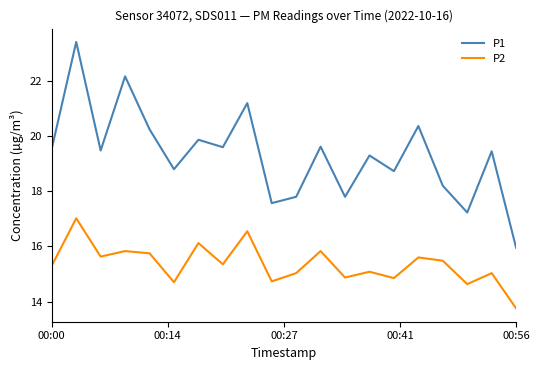

True or false: P1 and P2 cross at least once.

False